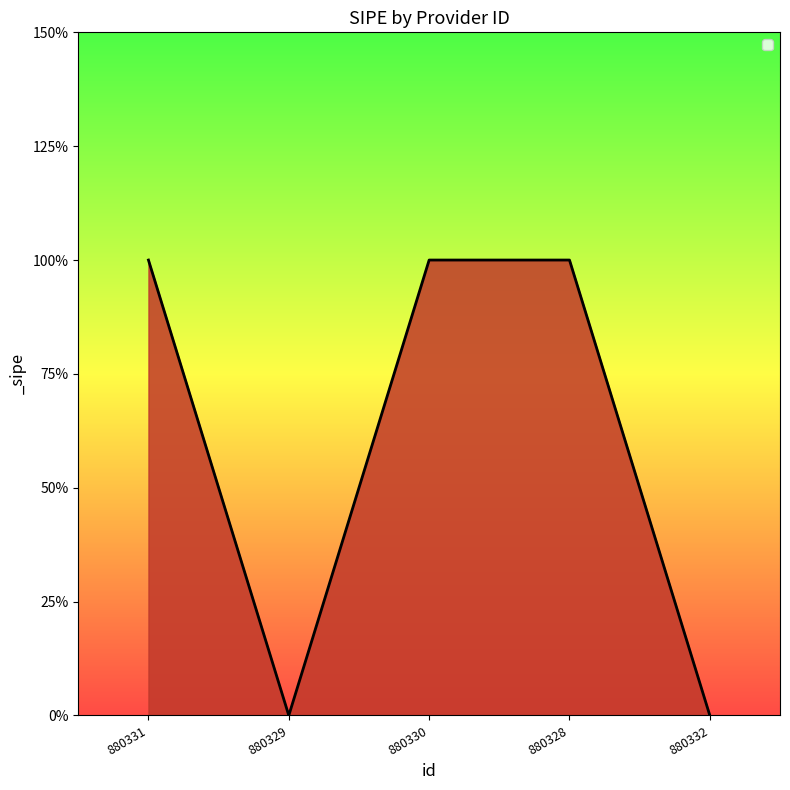

Rank the categories by value from highest to lowest.

880331, 880330, 880328, 880329, 880332